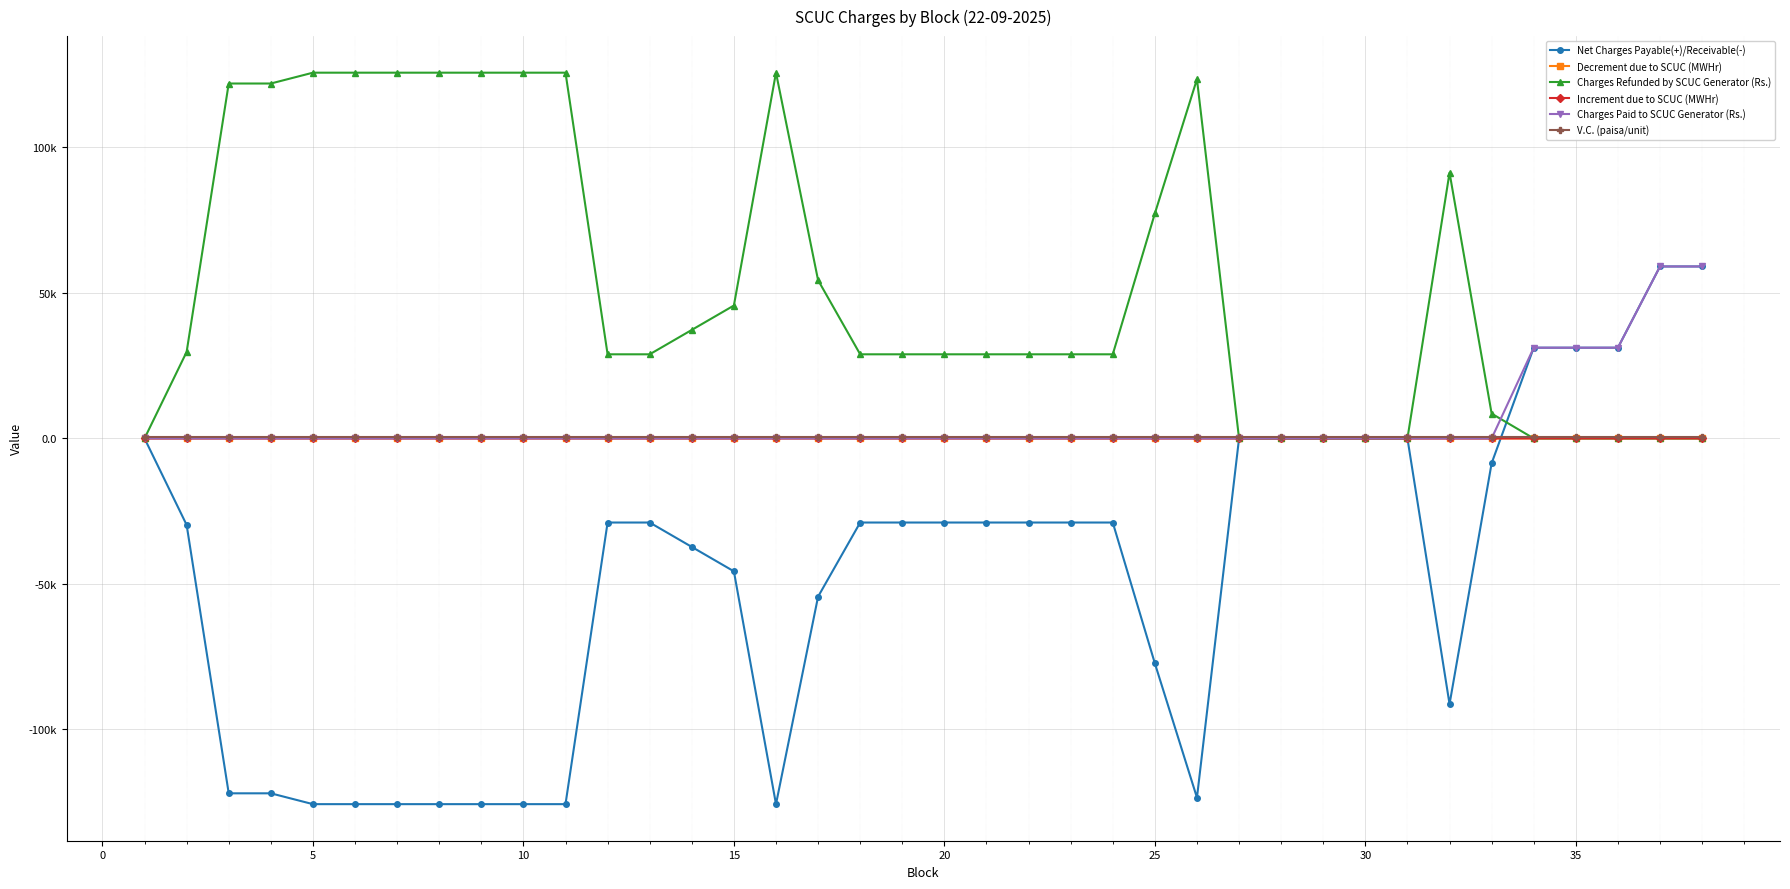

What is the maximum value shown in the chart?

125707.1